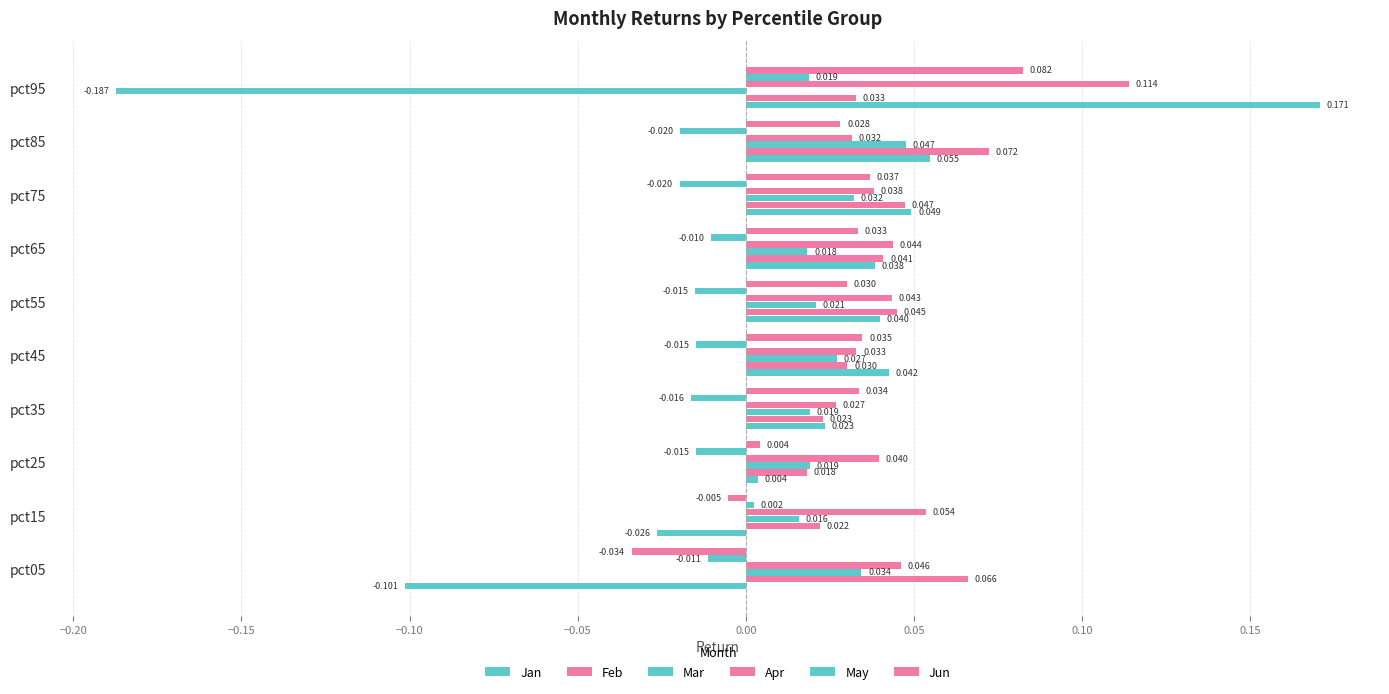

How many distinct data groups are displayed?

6